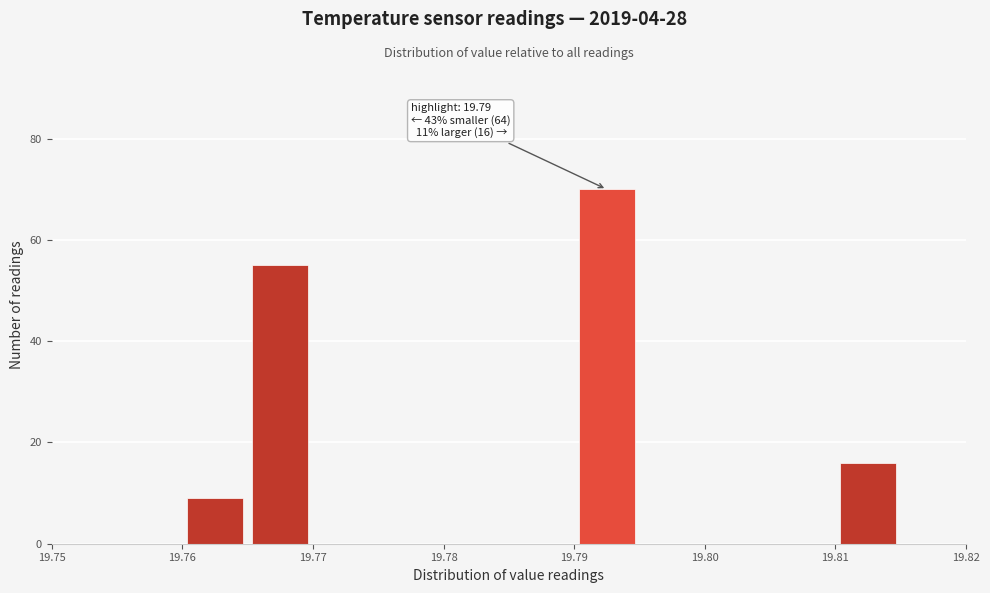

Which range on the x-axis has the tallest bar?

19.790 to 19.795